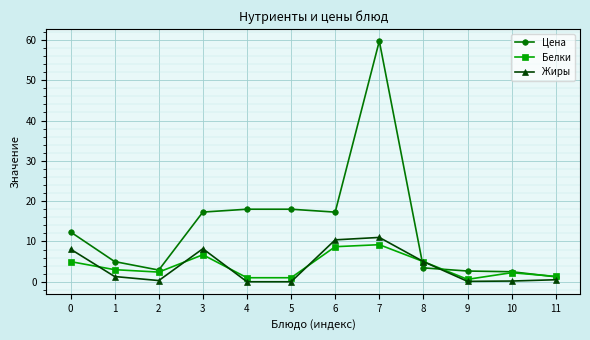

Does the chart display data point markers on the line(s)?

Yes